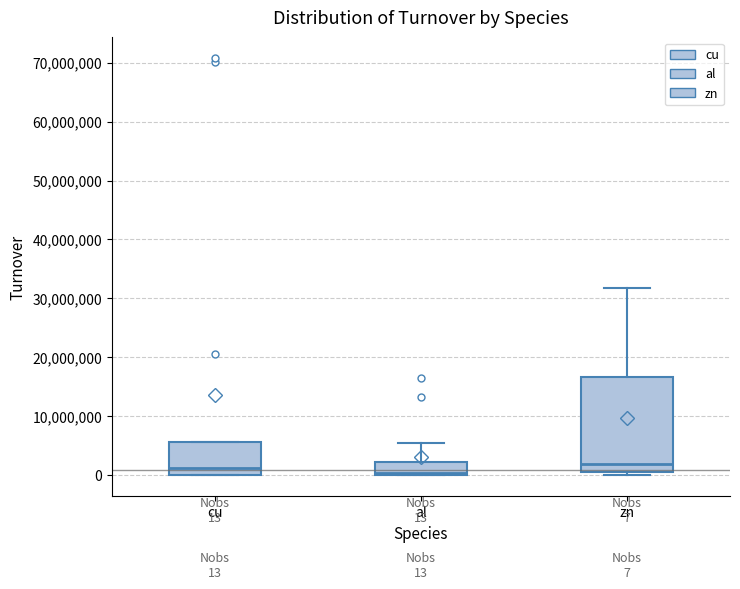

Comparing the boxes themselves (not the whiskers), which one is the tallest?

zn